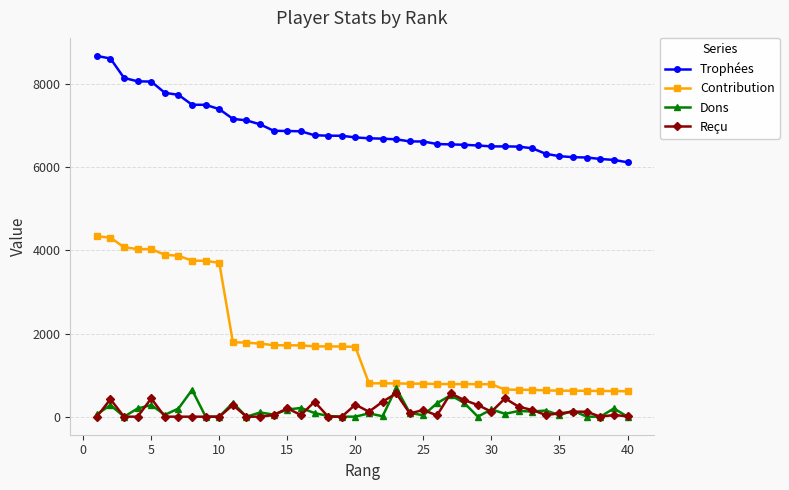

What is the maximum value for Dons?

687